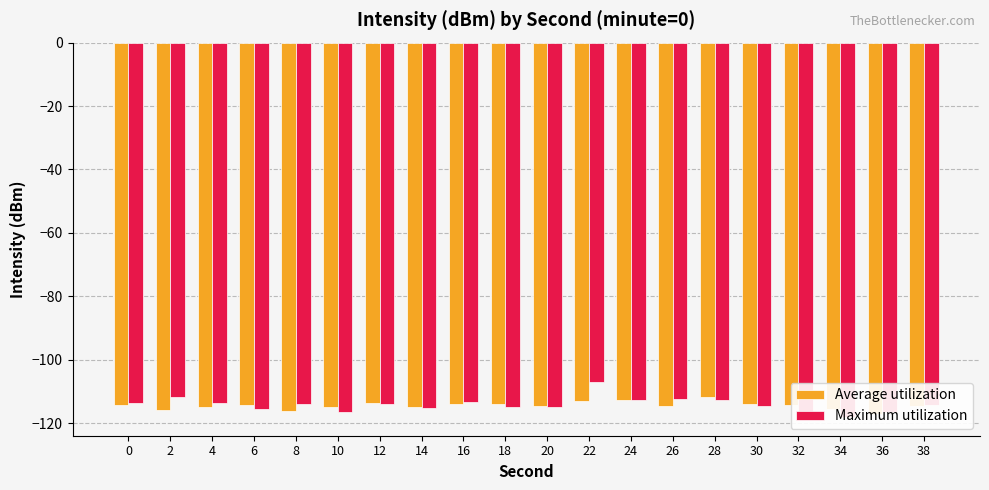

Is it true that Average utilization equals -54.1 at 18?

False